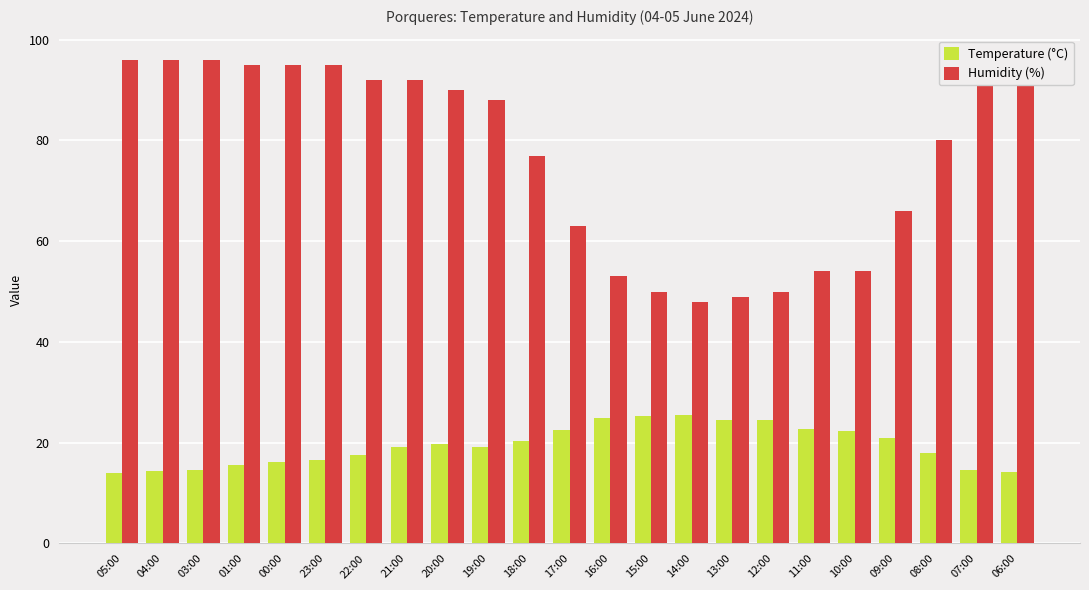

List the series in order of their overall mean, lowest first.

Temperature (°C), Humidity (%)